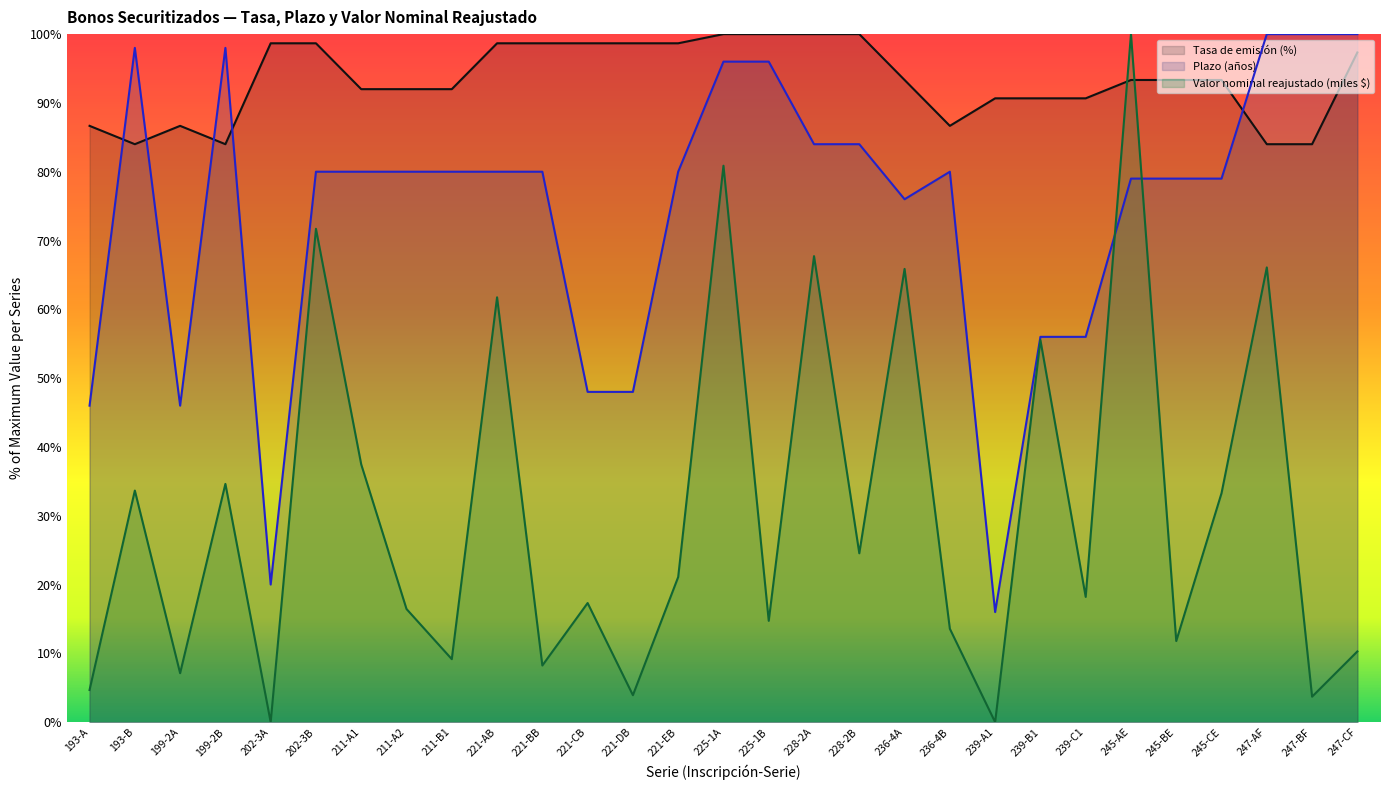

Which label corresponds to the largest value in the chart?

225-1A